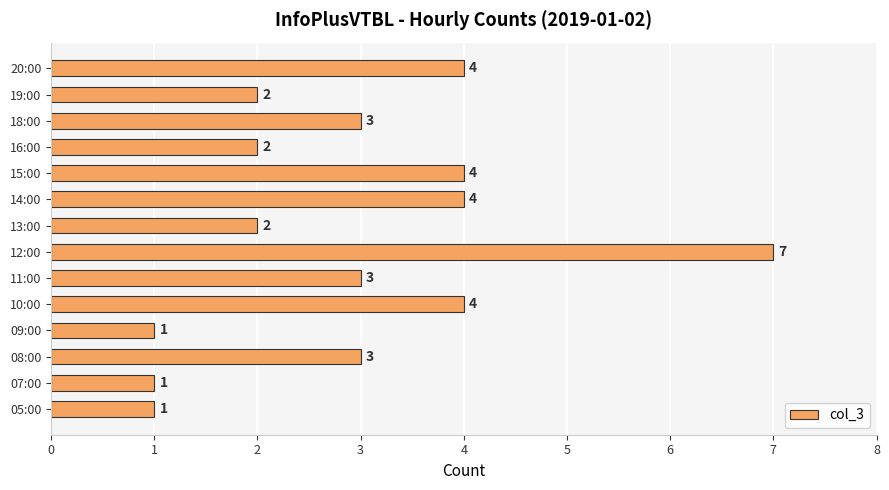

What value does the data have at 08:00?

3